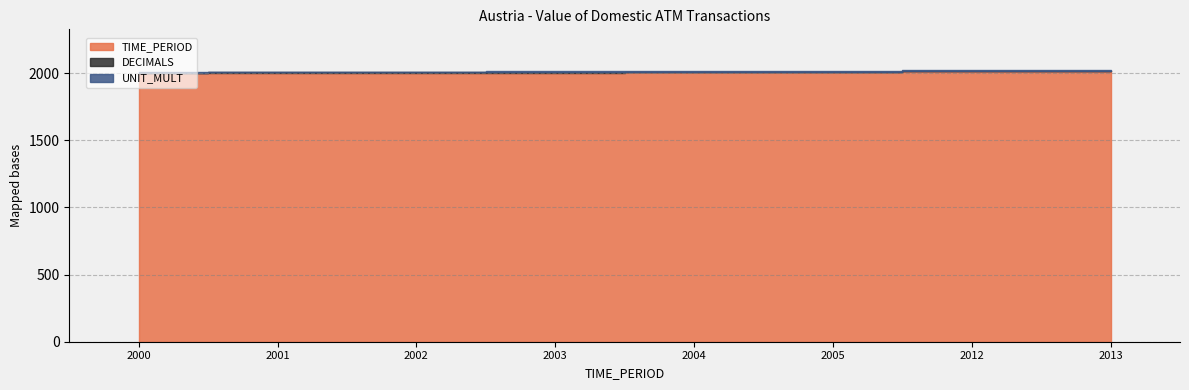

What is the maximum value shown in the chart?

2013